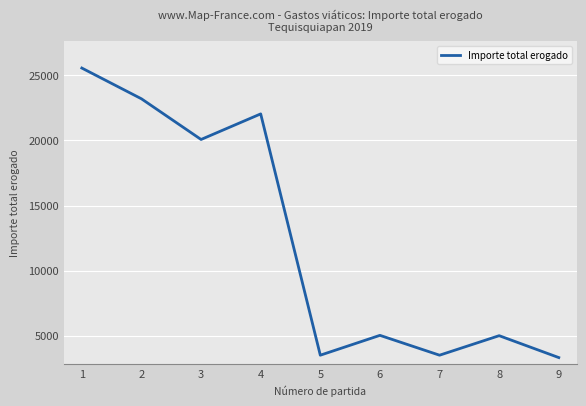

What is the smallest value displayed?

3317.3